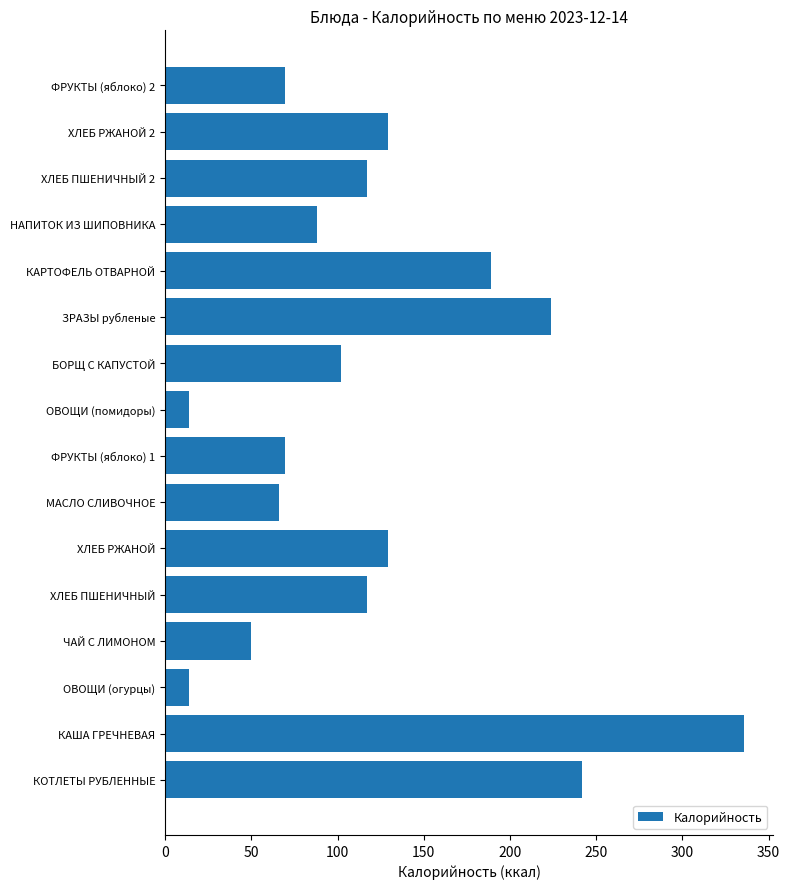

What is the change in value from ЧАЙ С ЛИМОНОМ to НАПИТОК ИЗ ШИПОВНИКА?

+38.7